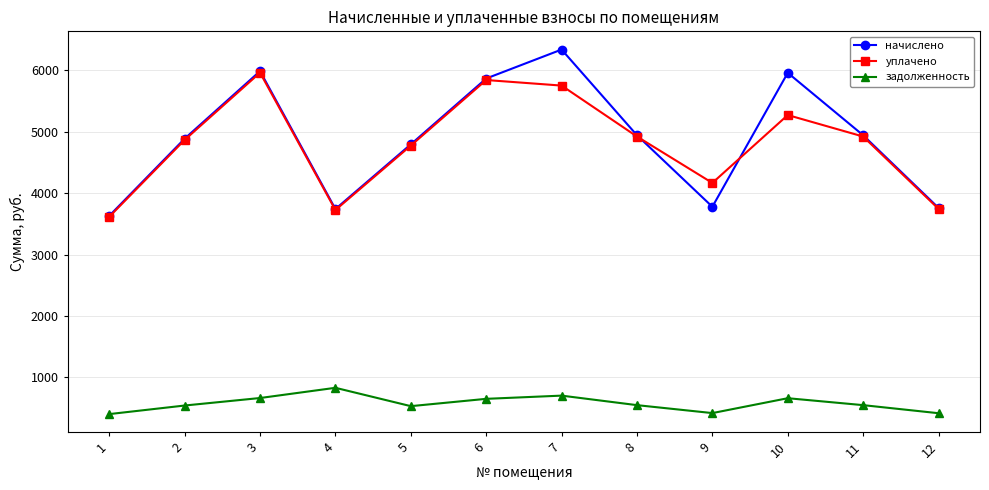

Is it true that уплачено equals 3613.7 at 1?

True